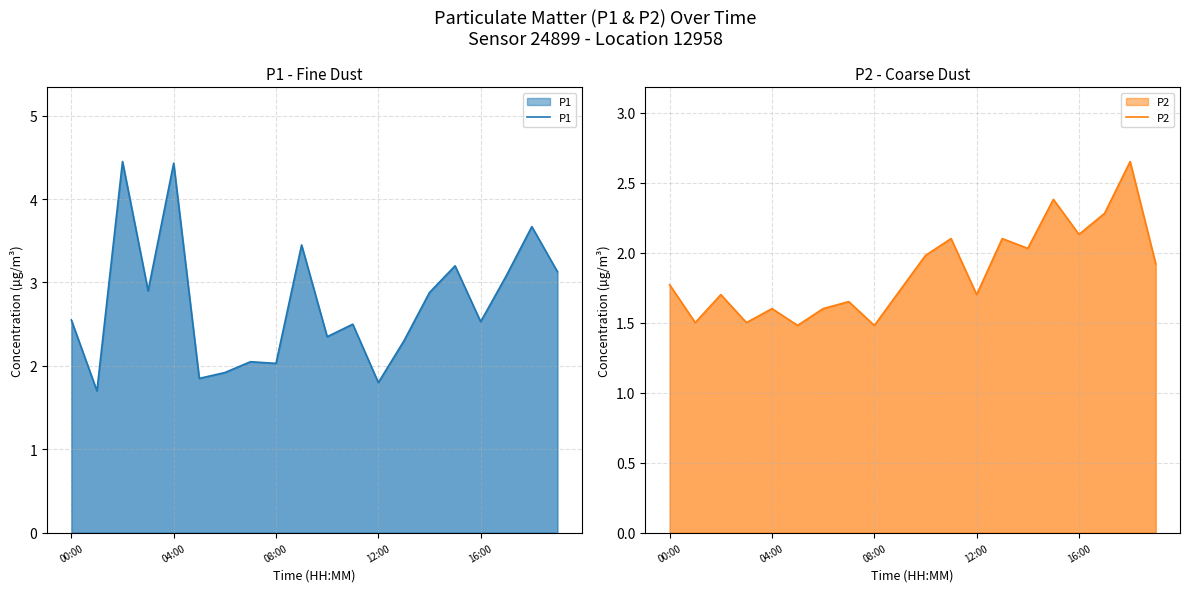

What is the lowest value of the P1 series?

1.7